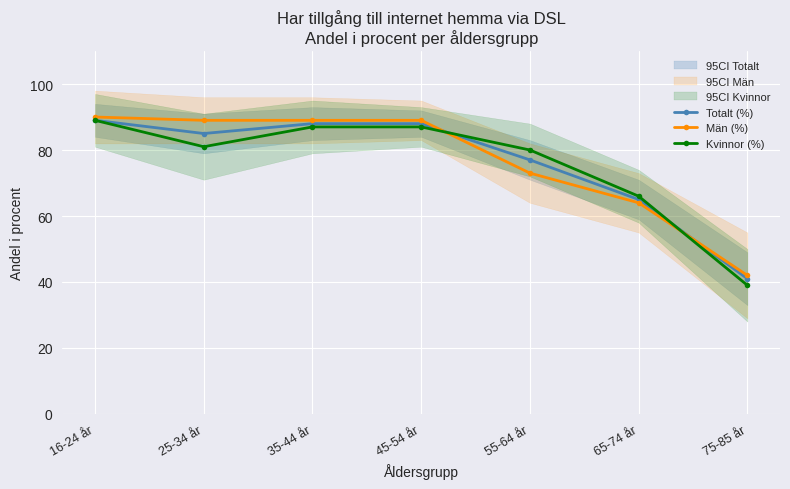

Rank the series at 75-85 år from lowest to highest value.

Kvinnor (%), Totalt (%), Män (%)